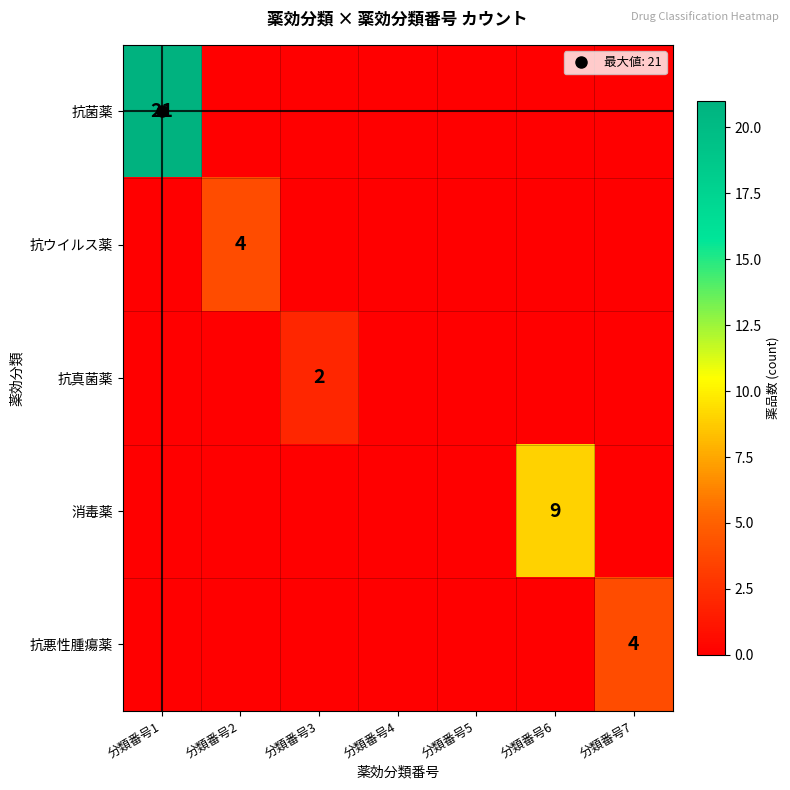

Is it true that 抗菌薬 equals 21 at 分類番号1?

True